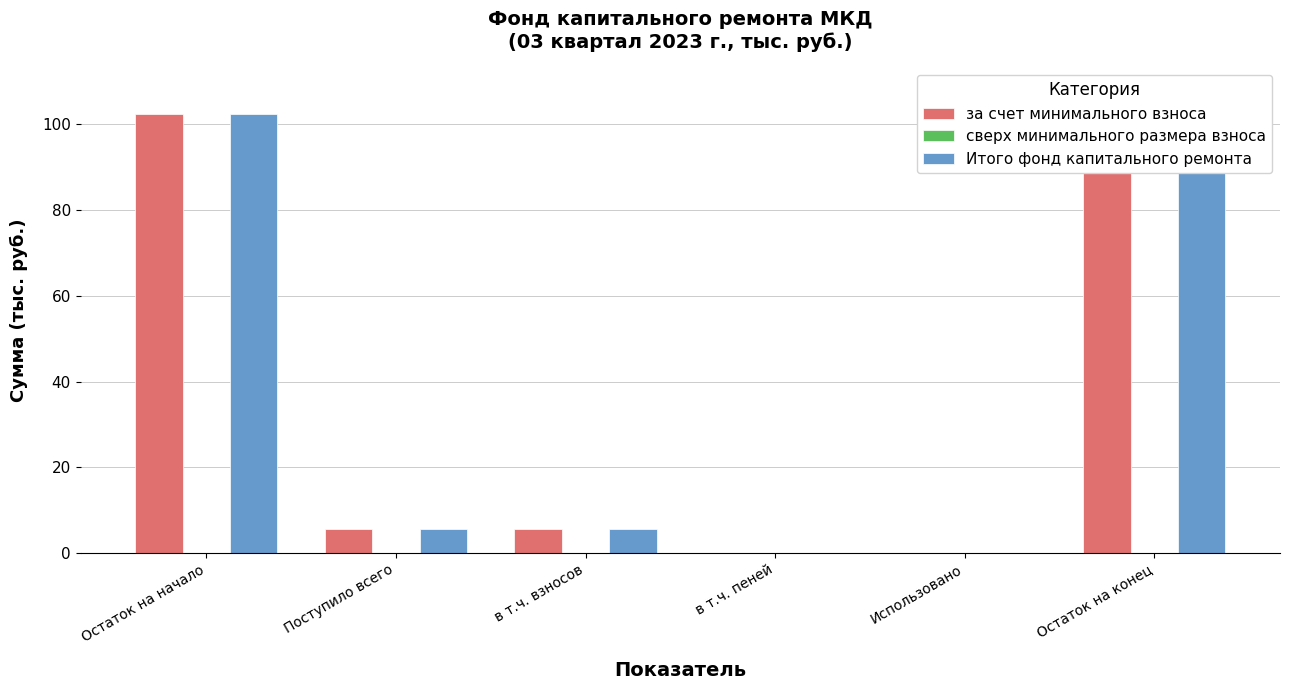

At Остаток на начало, list the series in order from largest to smallest.

за счет минимального взноса, Итого фонд капитального ремонта, сверх минимального размера взноса